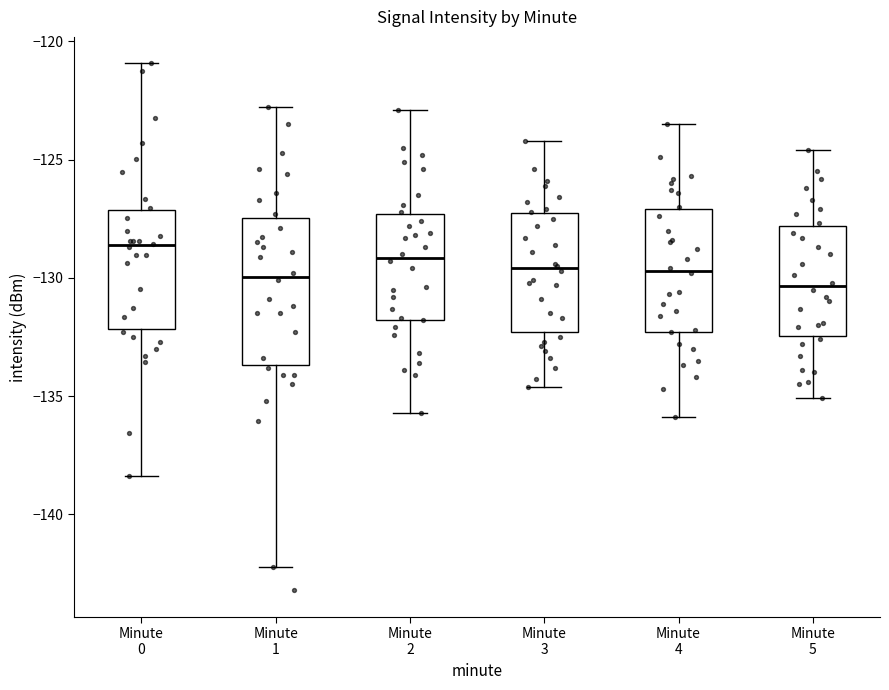

Reading left to right, read every box against the y-axis: the position of its median line, the range the box covers, and the ends of its whiskers. The values are not printed on the chart, so give them approximately, as read against the axis.

Minute 0: median -128.5, box -132.0 to -127.0, whiskers -138.5 to -121.0
Minute 1: median -130.0, box -133.5 to -127.5, whiskers -142.0 to -123.0
Minute 2: median -129.0, box -132.0 to -127.5, whiskers -135.5 to -123.0
Minute 3: median -129.5, box -132.5 to -127.5, whiskers -134.5 to -124.0
Minute 4: median -129.5, box -132.5 to -127.0, whiskers -136.0 to -123.5
Minute 5: median -130.5, box -132.5 to -128.0, whiskers -135.0 to -124.5